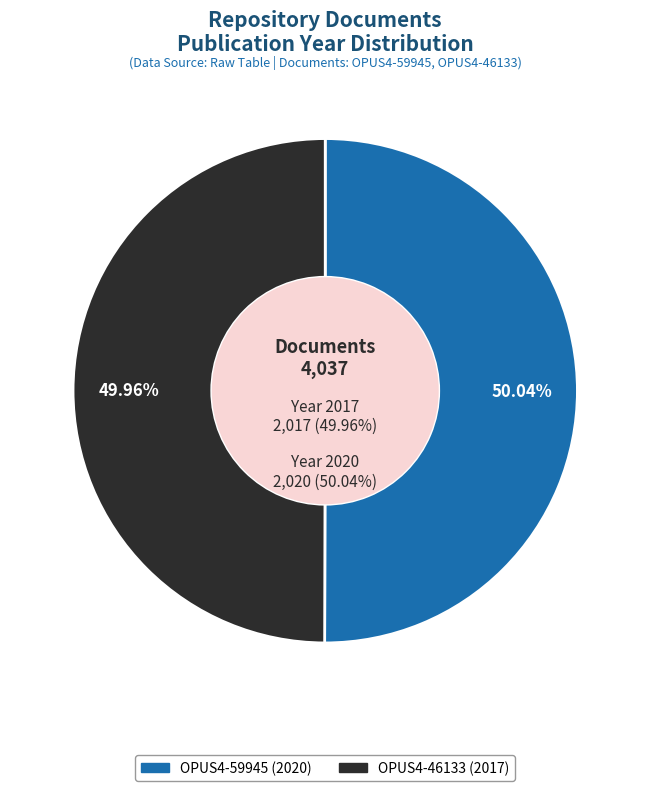

Does any single category account for the majority?

Yes